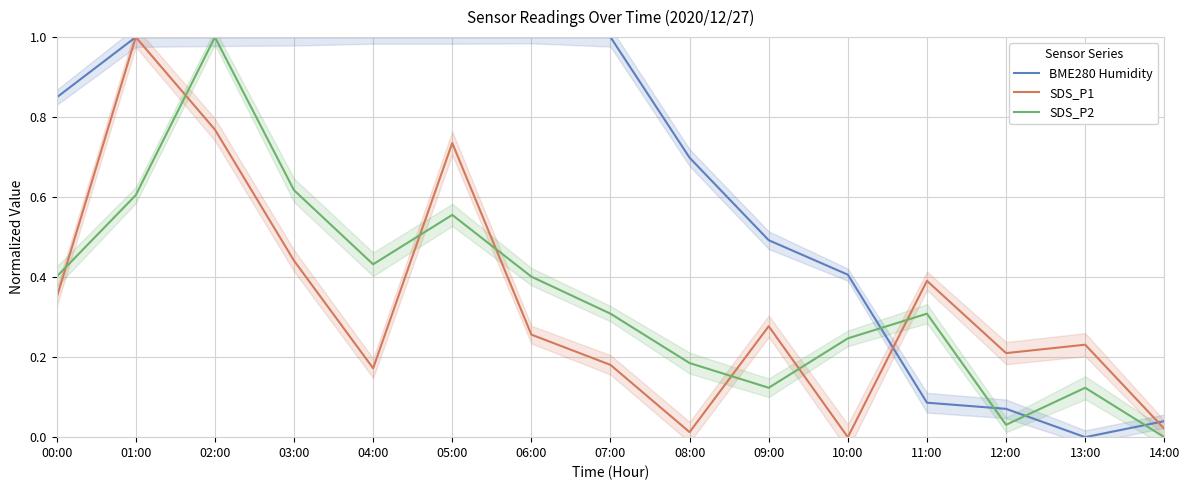

Which series changed the most between 06:00 and 13:00?

BME280 Humidity